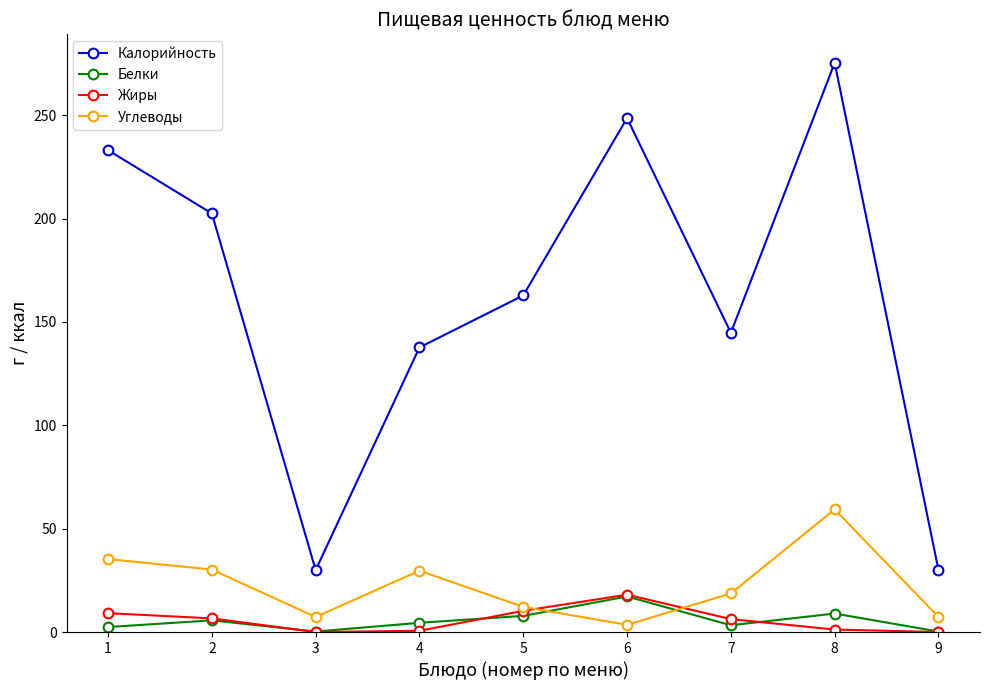

Is it true that Жиры equals 1.2 at 8?

True